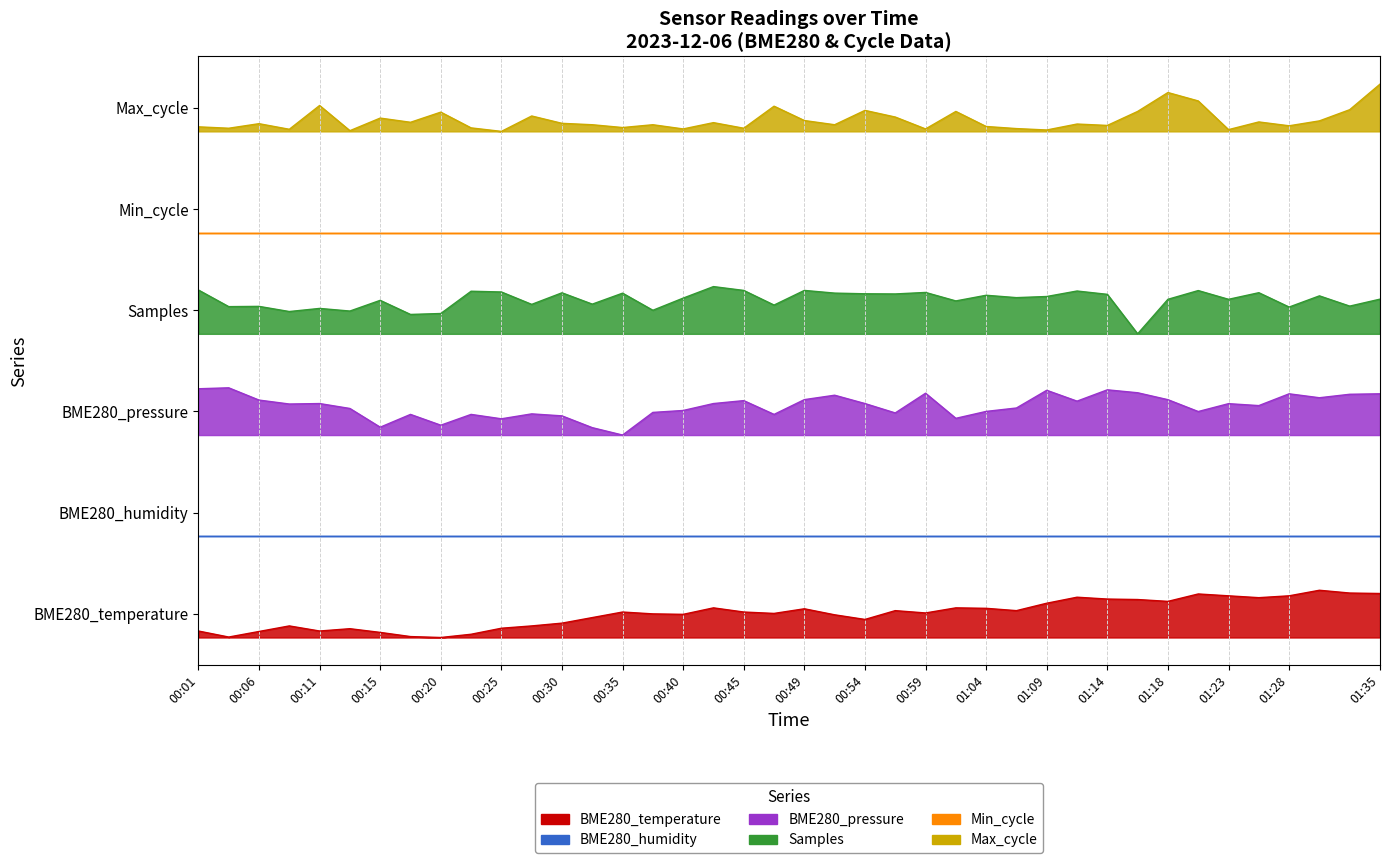

What is the difference between the maximum and minimum values in the Samples series?

0.7